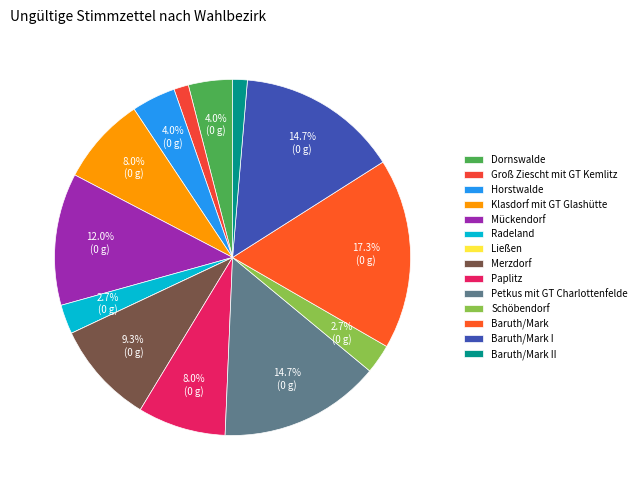

Is there any slice that represents more than half of the pie?

No